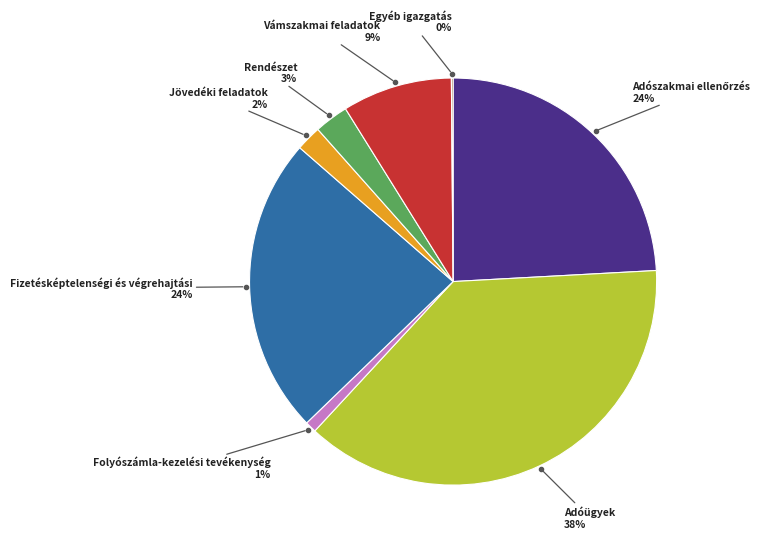

Does any single category account for the majority?

No